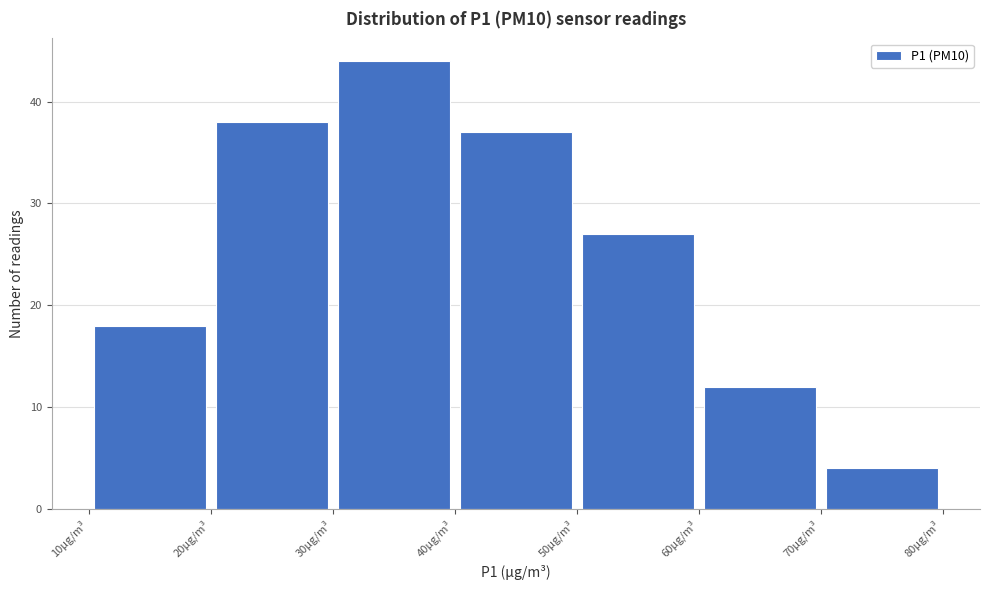

Reading left to right, list every bar in this chart as the range it spans on the x-axis followed by its height. The values are not printed on the chart, so give them approximately, as read against the axis.

10 to 20: 18
20 to 30: 38
30 to 40: 44
40 to 50: 37
50 to 60: 27
60 to 70: 12
70 to 80: 4